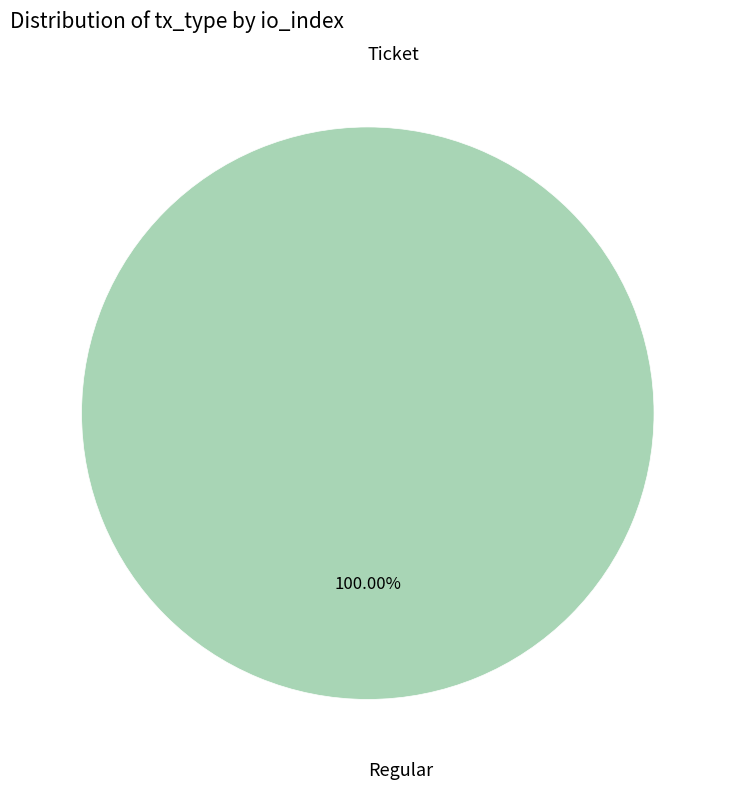

How many segments does this pie chart have?

2